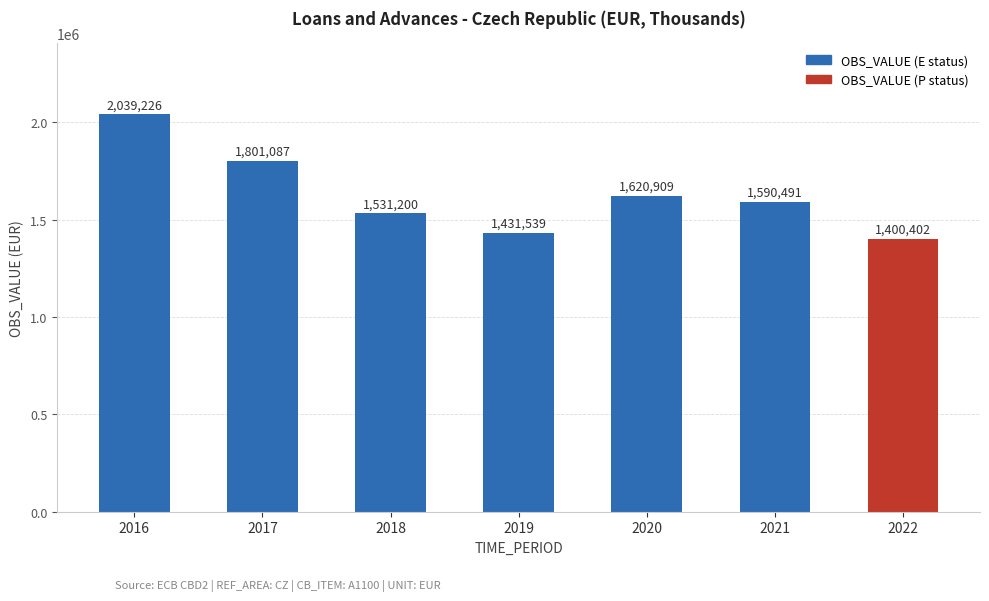

Reading right to left, transcribe all the data shown in this chart.

2022=1400402	2021=1590491	2020=1620909	2019=1431539	2018=1531200	2017=1801087	2016=2039226